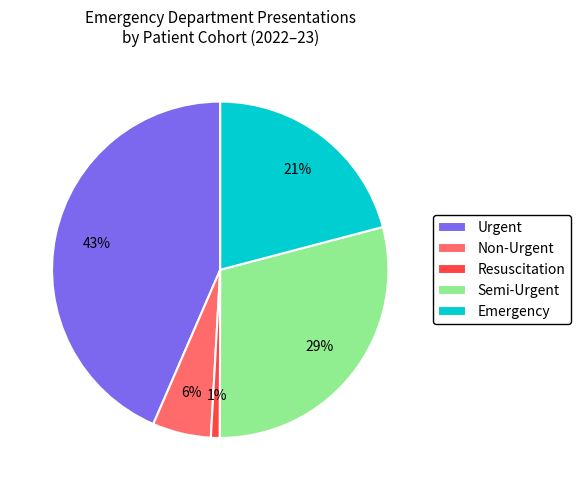

Combined, do Non-Urgent and Resuscitation account for over 50%?

No